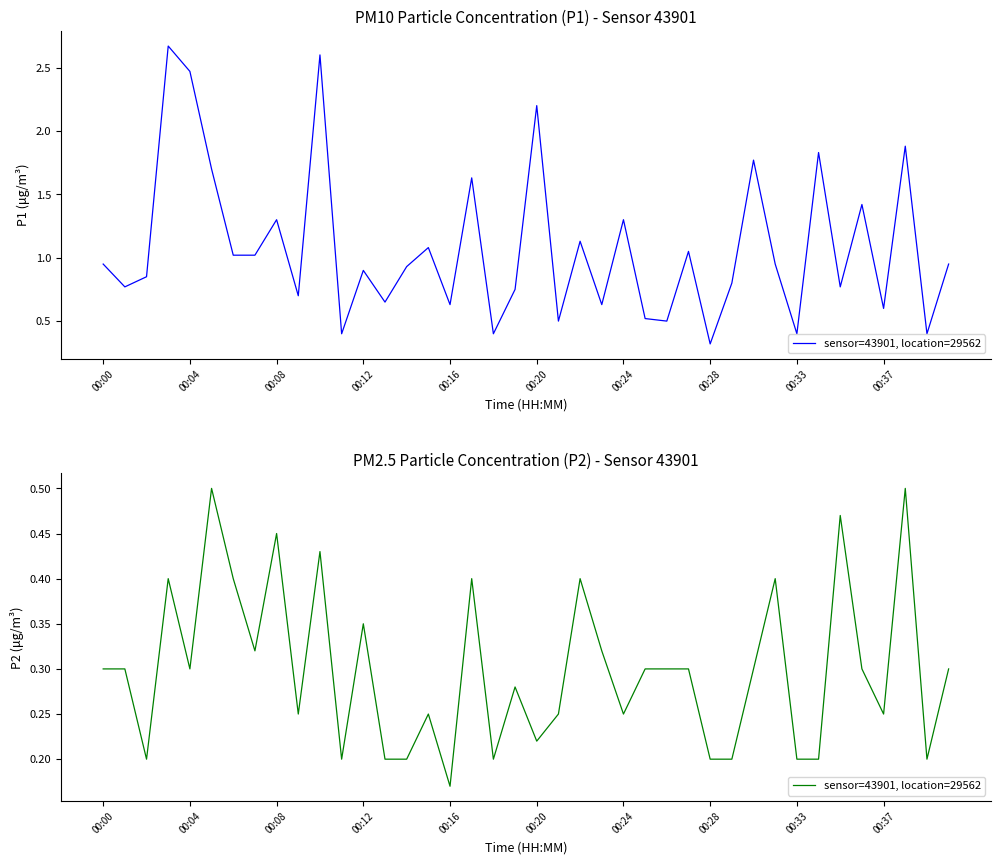

The chart shows a value of 0.1 at 00:00. True or false?

False